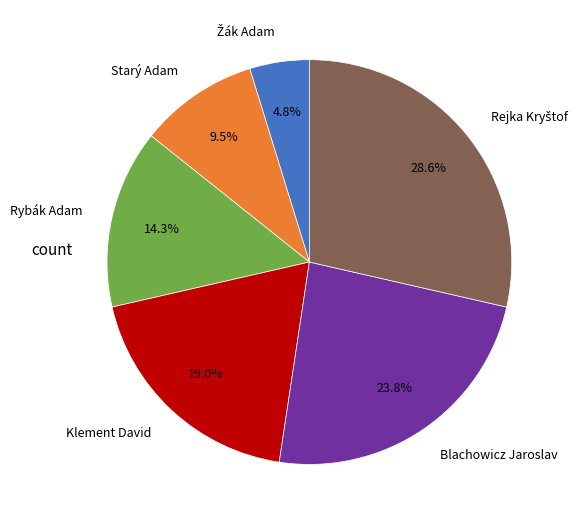

Is Rybák Adam the majority of the pie?

No